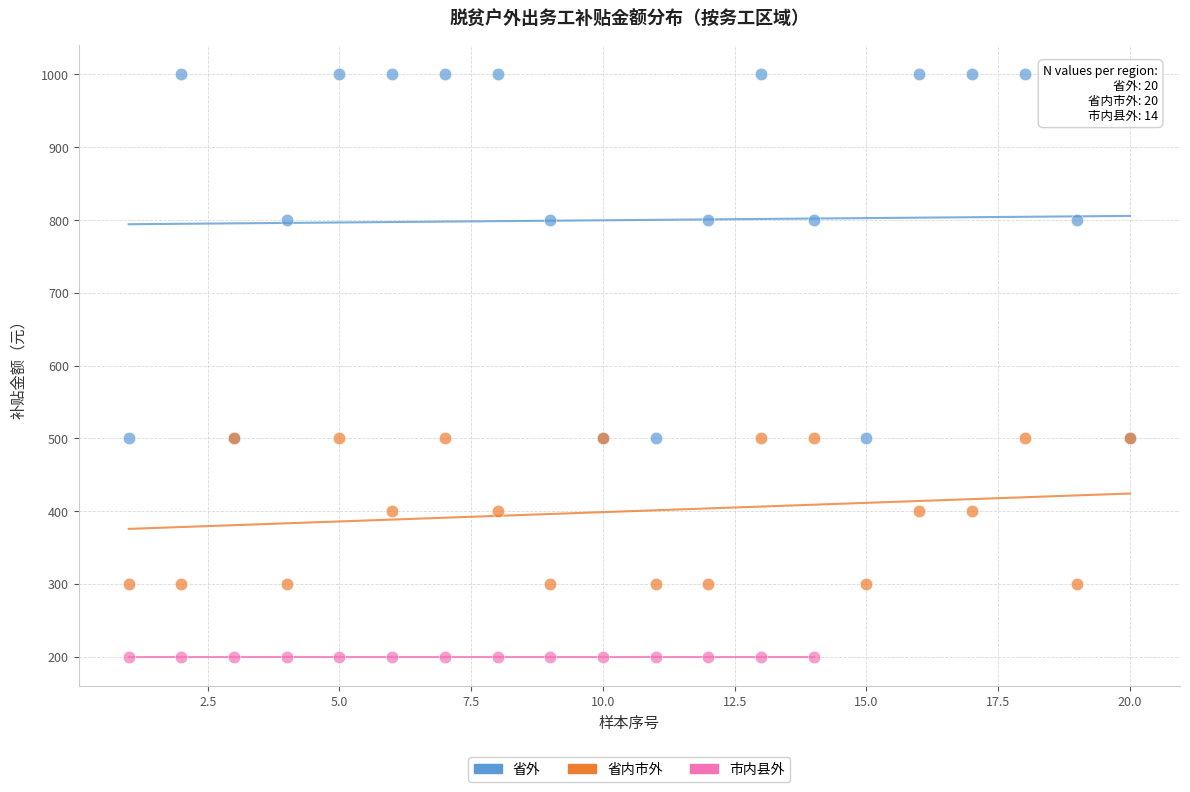

Which series reaches the maximum Y coordinate?

省外